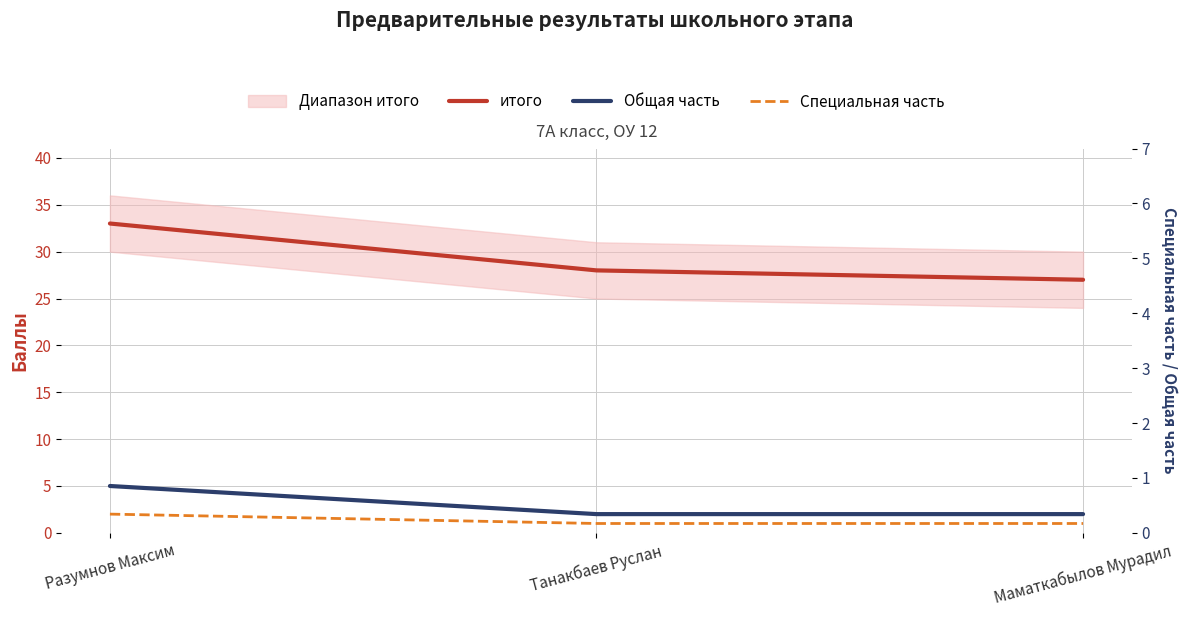

What are all the series names shown in the legend?

итого, Общая часть, Специальная часть